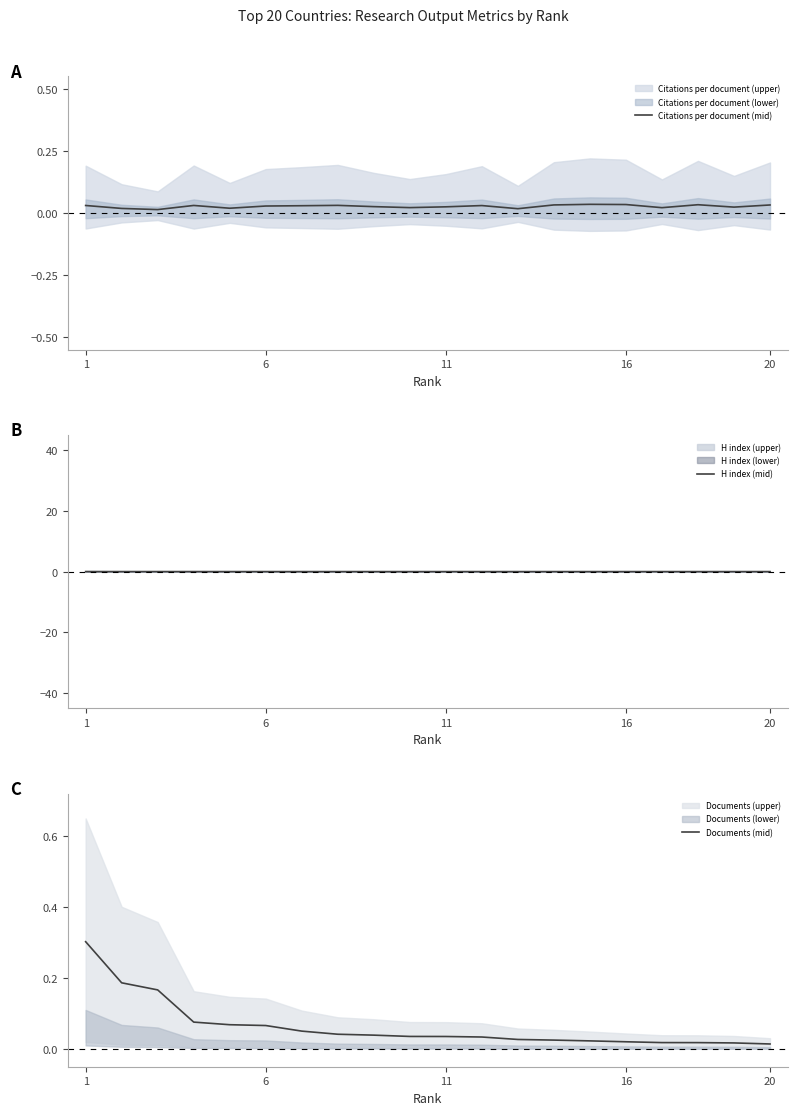

At which category is the sum across all series the highest?

1